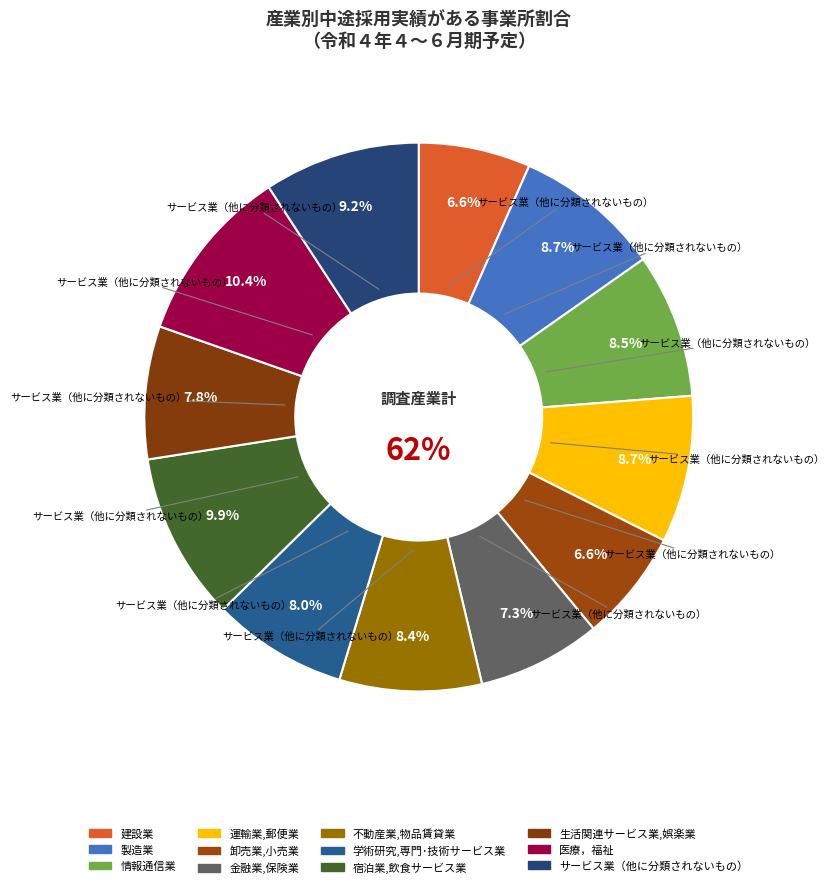

Is it true that 情報通信業 is 14% of the pie?

False